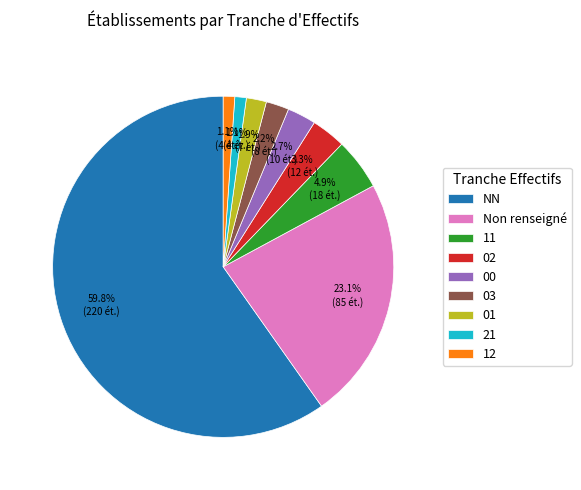

How much of the chart is everything except 21?

98.9%